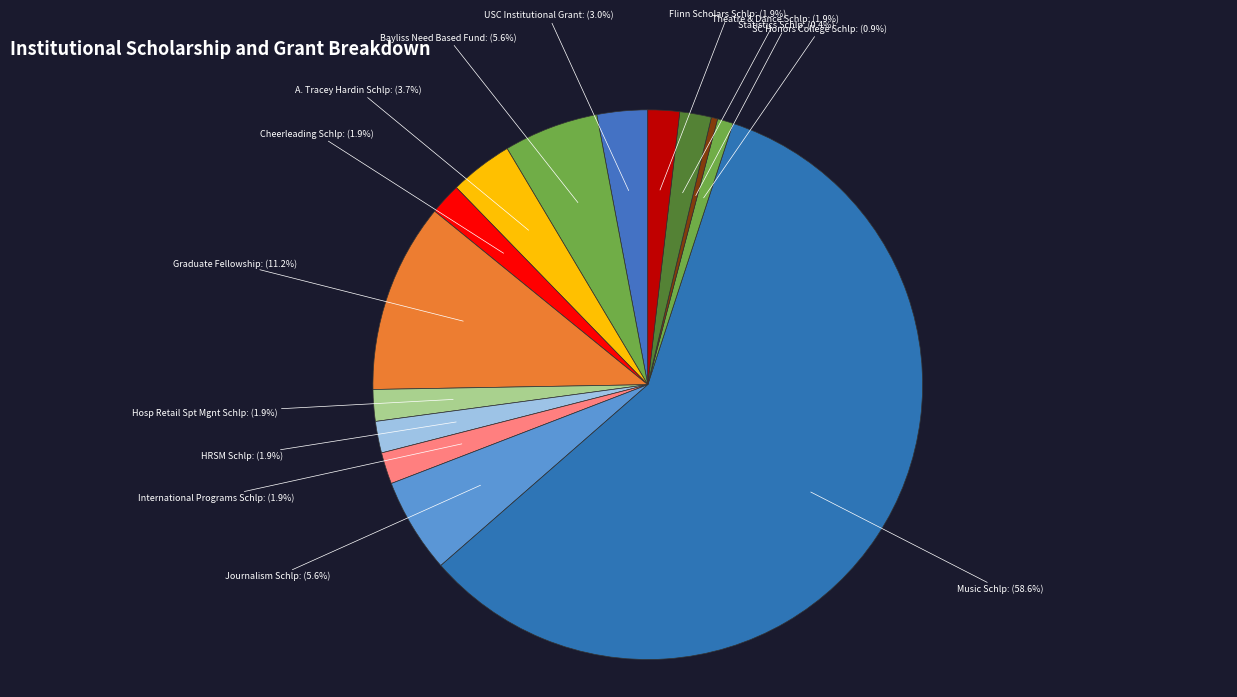

Does Music Schlp account for over 50% of the chart?

Yes